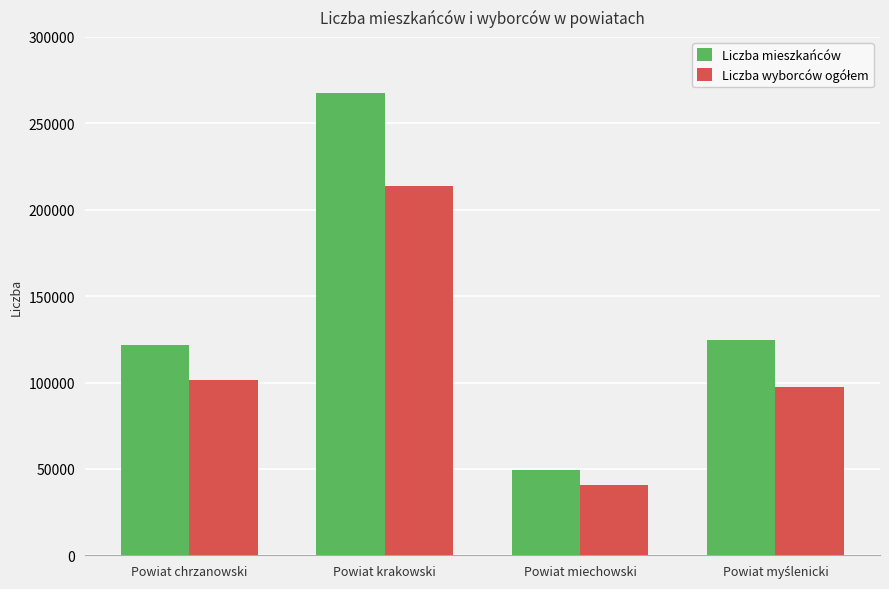

What value does the Liczba mieszkańców series have at Powiat chrzanowski, to the nearest 50?

121900